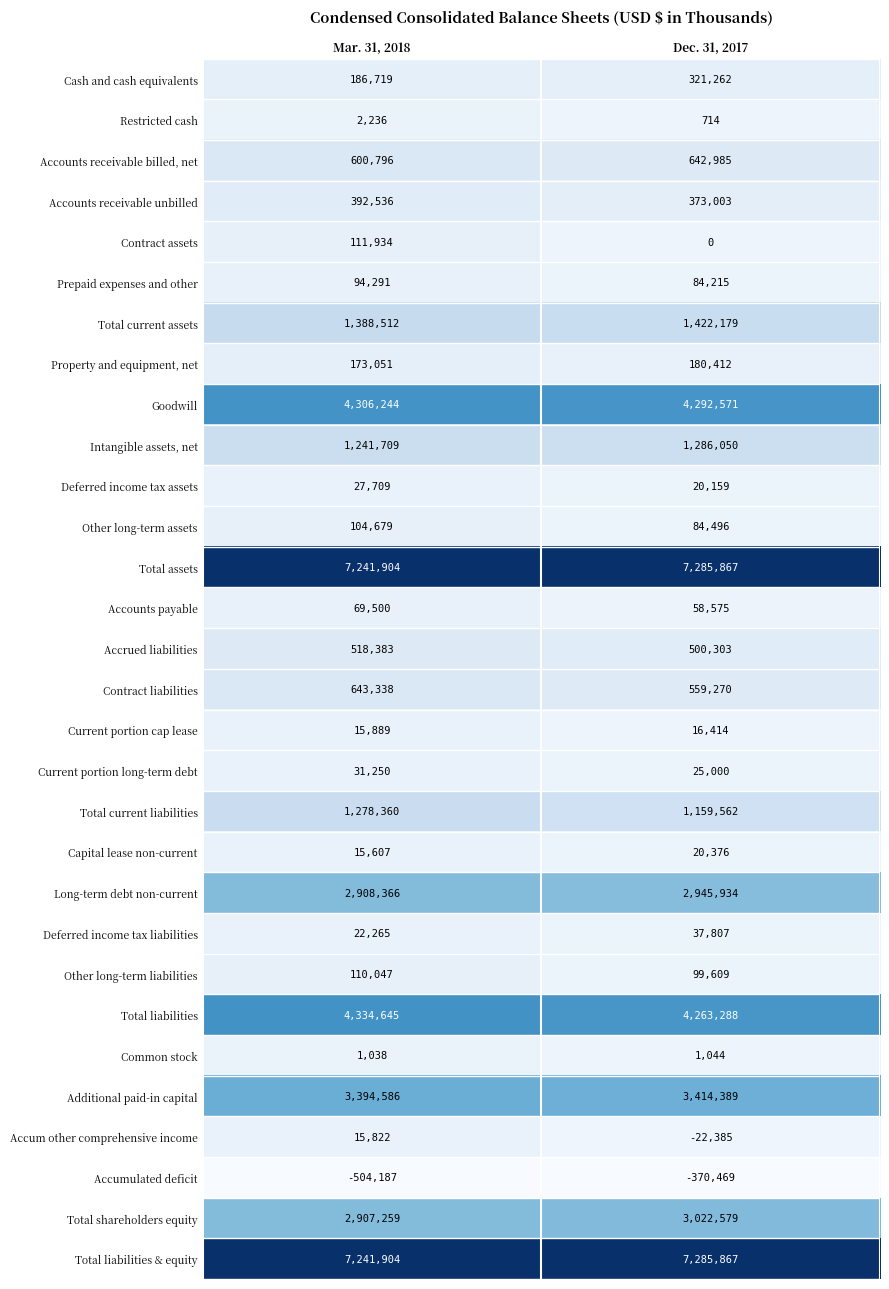

List the labels in order of Accounts receivable unbilled value, smallest first.

Dec. 31, 2017, Mar. 31, 2018